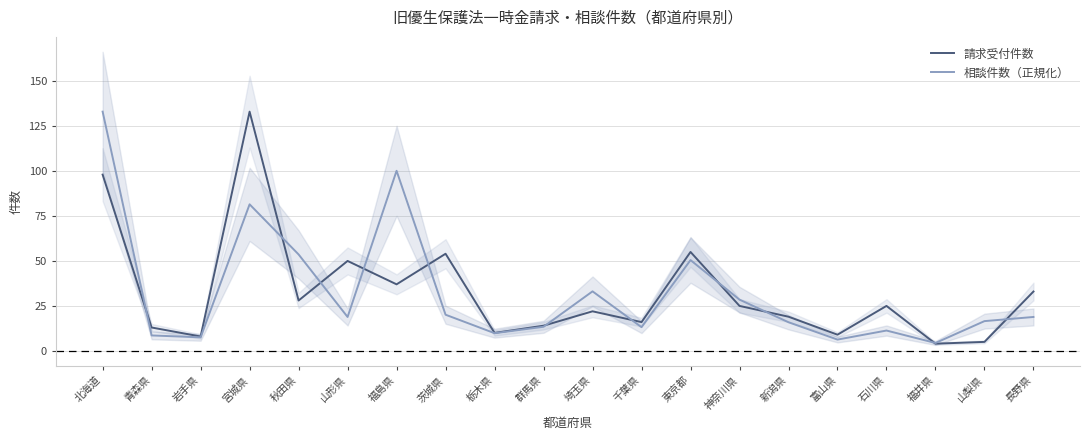

The 相談件数（正規化） series shows 28.5 at 神奈川県. True or false?

True